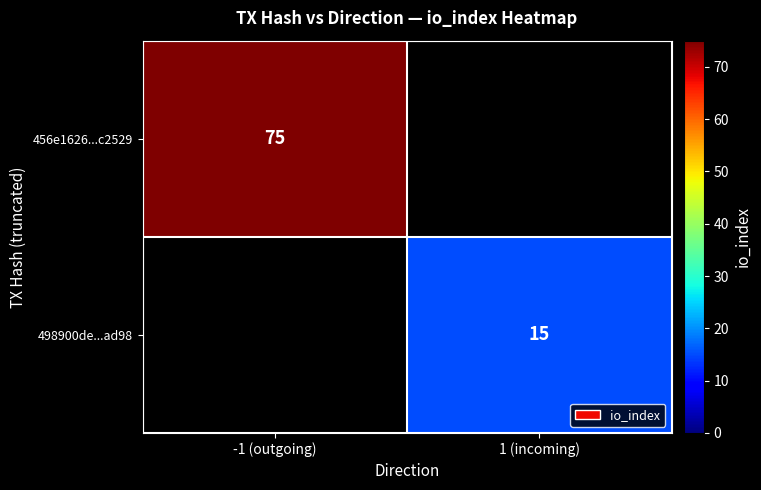

At which category does the chart reach its peak across all series?

-1 (outgoing)